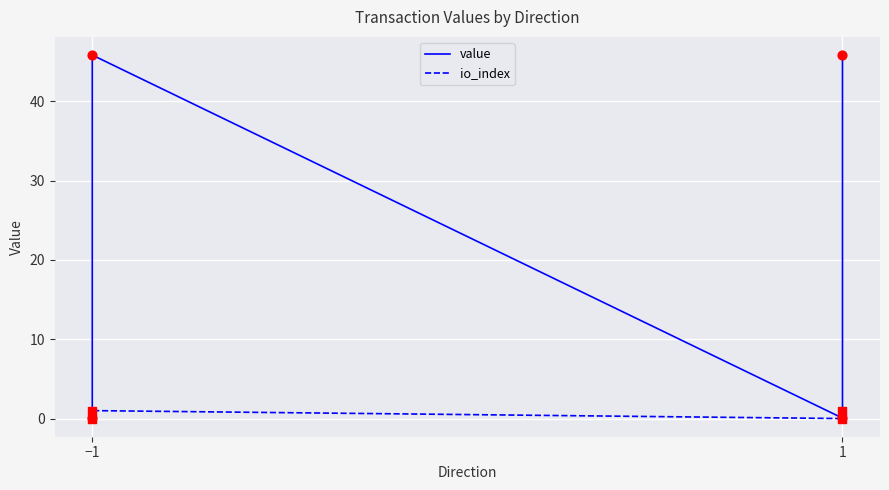

Which series has the largest total across all categories?

value